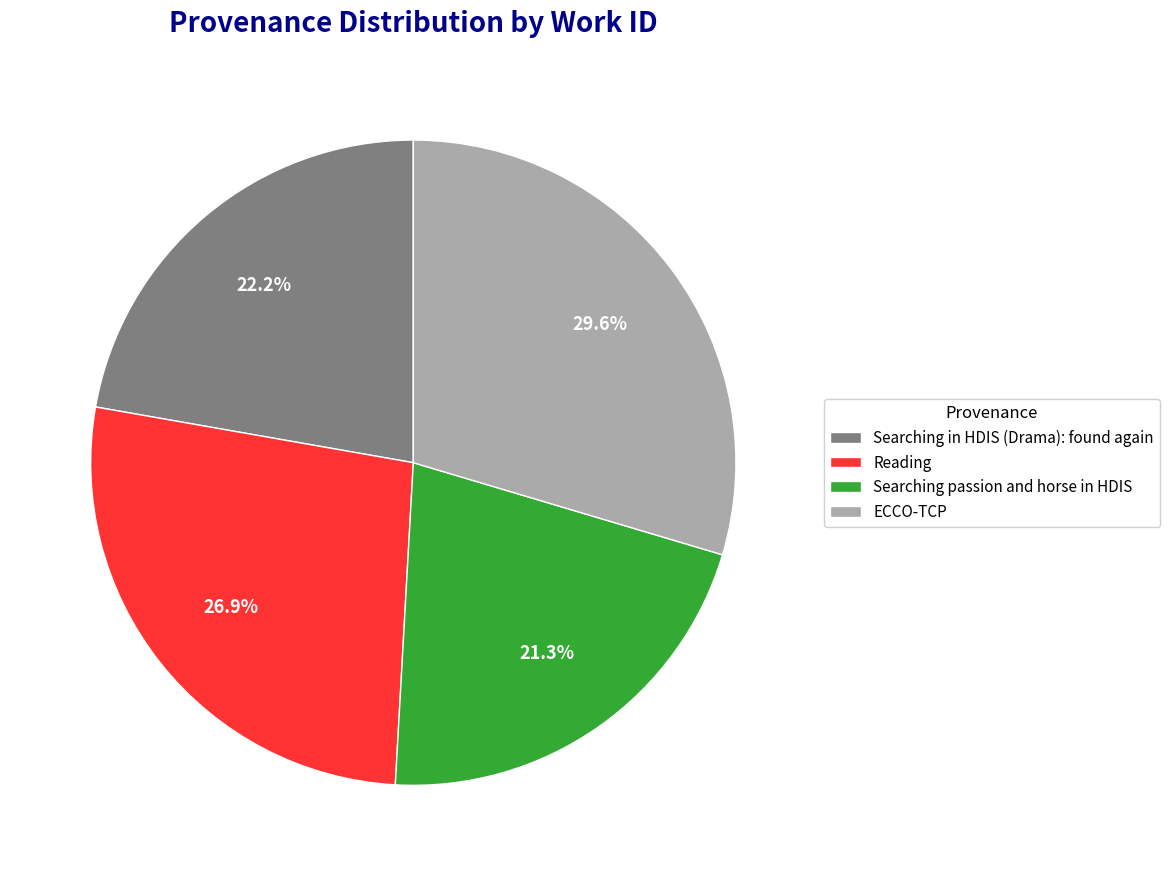

What is the ratio of the value at Reading to the value at Searching passion and horse in HDIS?

1.3